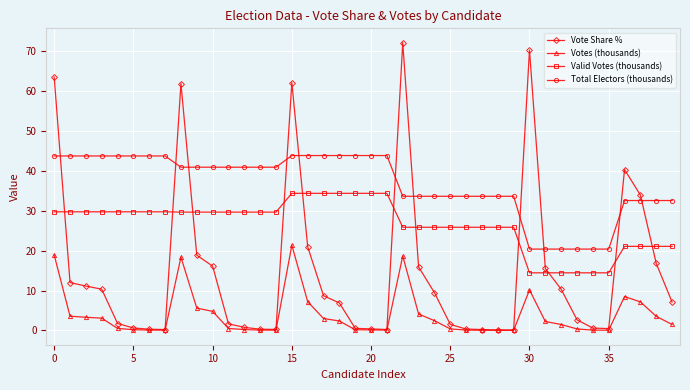

What is the maximum value shown in the chart?

72.2